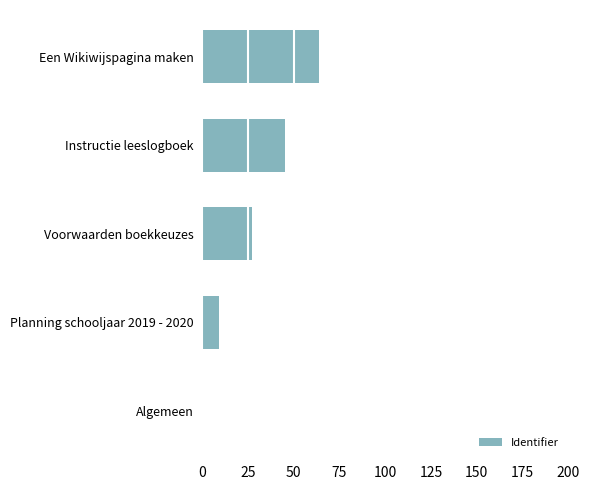

Reading bottom to top, extract all data points from this chart.

Algemeen=0.0	Planning schooljaar 2019 - 2020=9.1	Voorwaarden boekkeuzes=27.3	Instructie leeslogboek=45.5	Een Wikiwijspagina maken=63.6